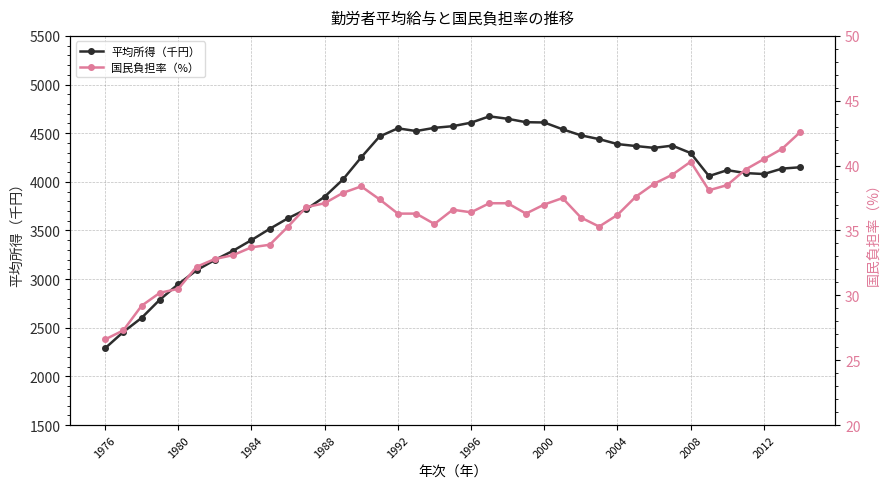

What is the maximum value for 平均所得（千円）?

4673